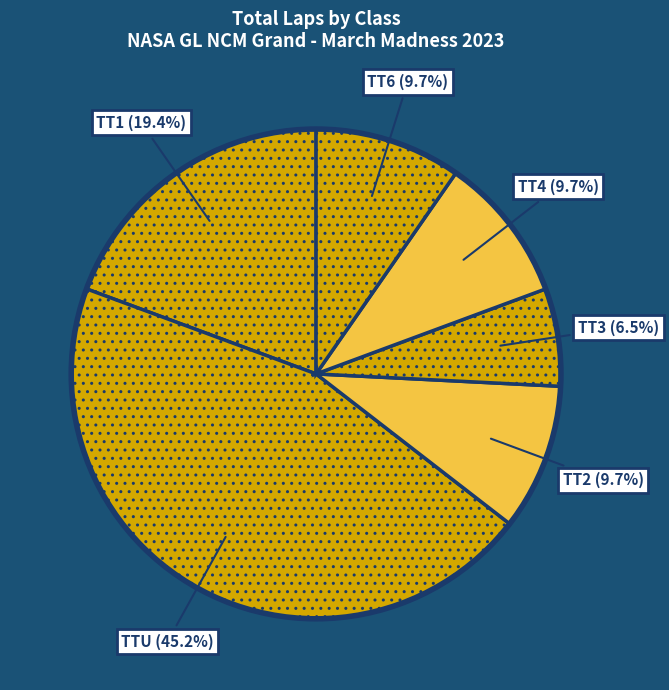

How many slices are in this pie chart?

6